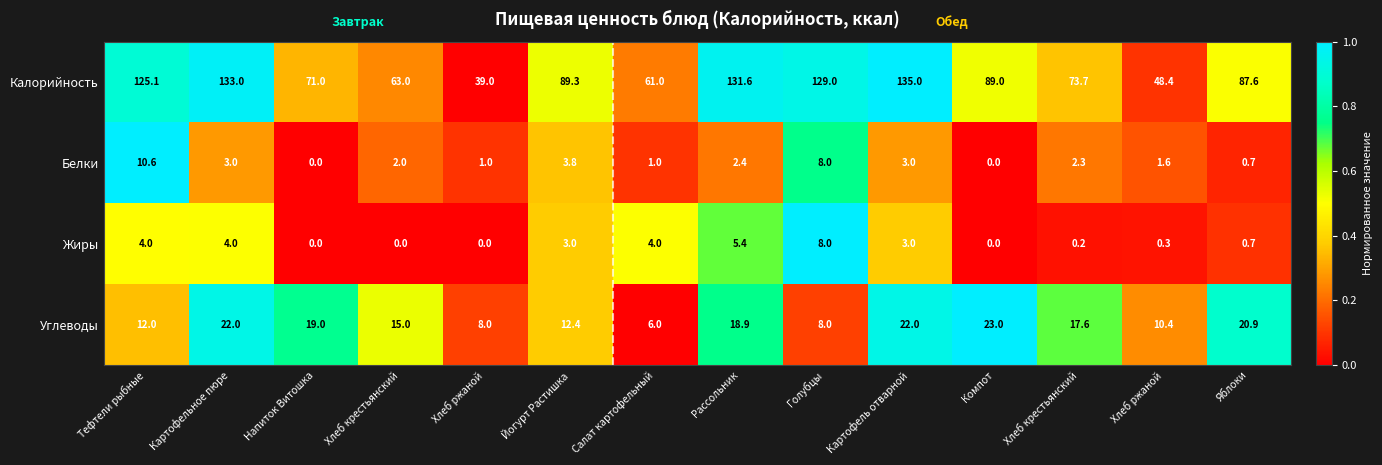

At which category does the chart reach its minimum across all series?

Хлеб ржаной